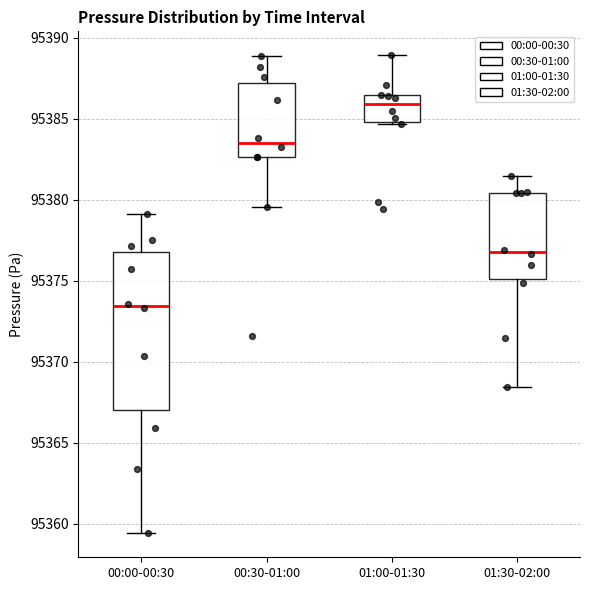

Where is the lower edge of the box for 01:00-01:30 on the y-axis? The values are not printed on the chart, so give them approximately, as read against the axis.

95385.0